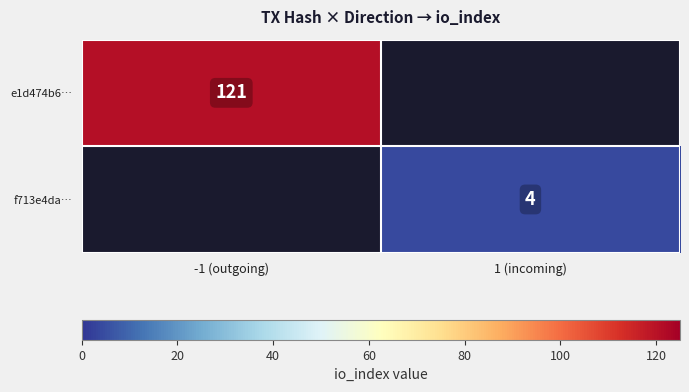

True or false: f713e4da… has a value of 3 at 1 (incoming).

False